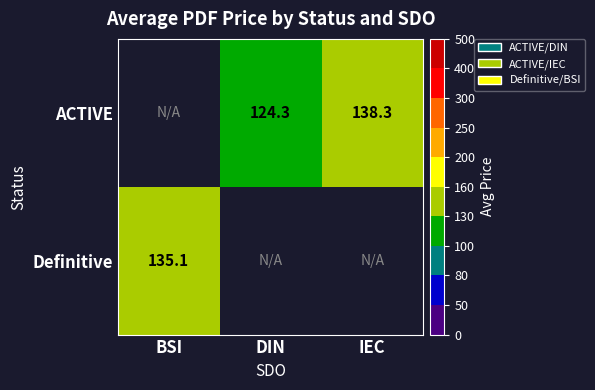

Is it true that ACTIVE equals 124.3 at DIN?

True